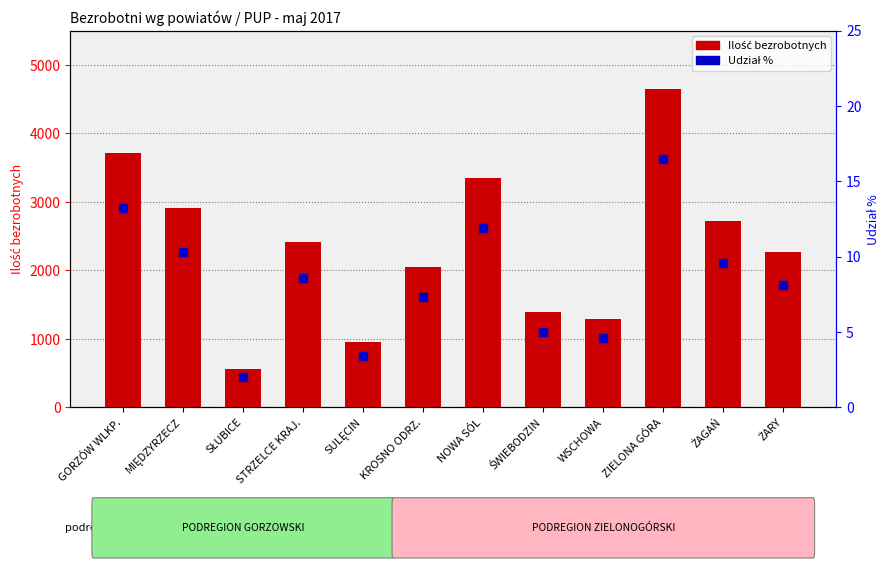

Is the value of Ilość bezrobotnych at ŚWIEBODZIN greater than the value of Udział % at ŚWIEBODZIN?

Yes